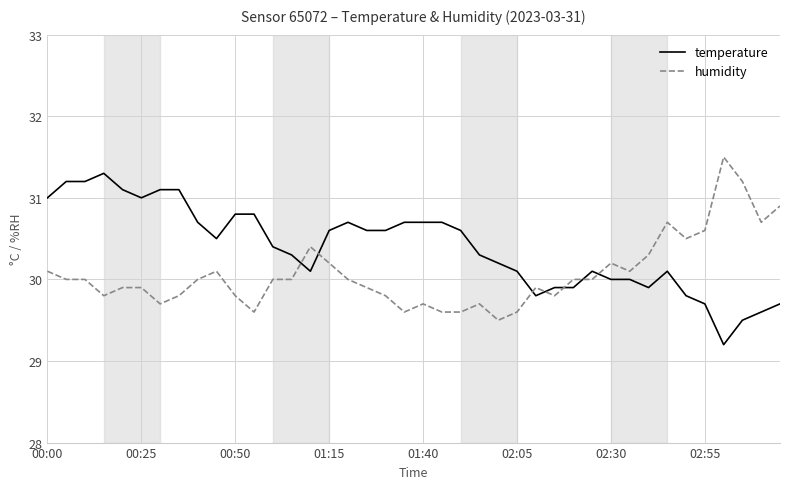

What is the minimum value for temperature?

29.2